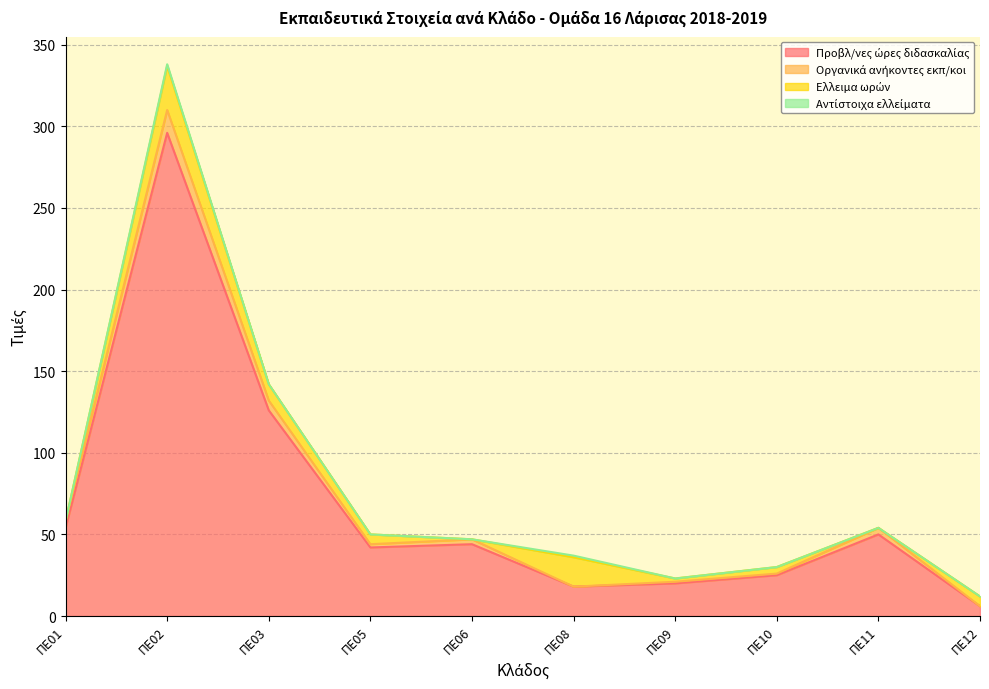

What is the difference between the highest and lowest values at ΠΕ06?

3